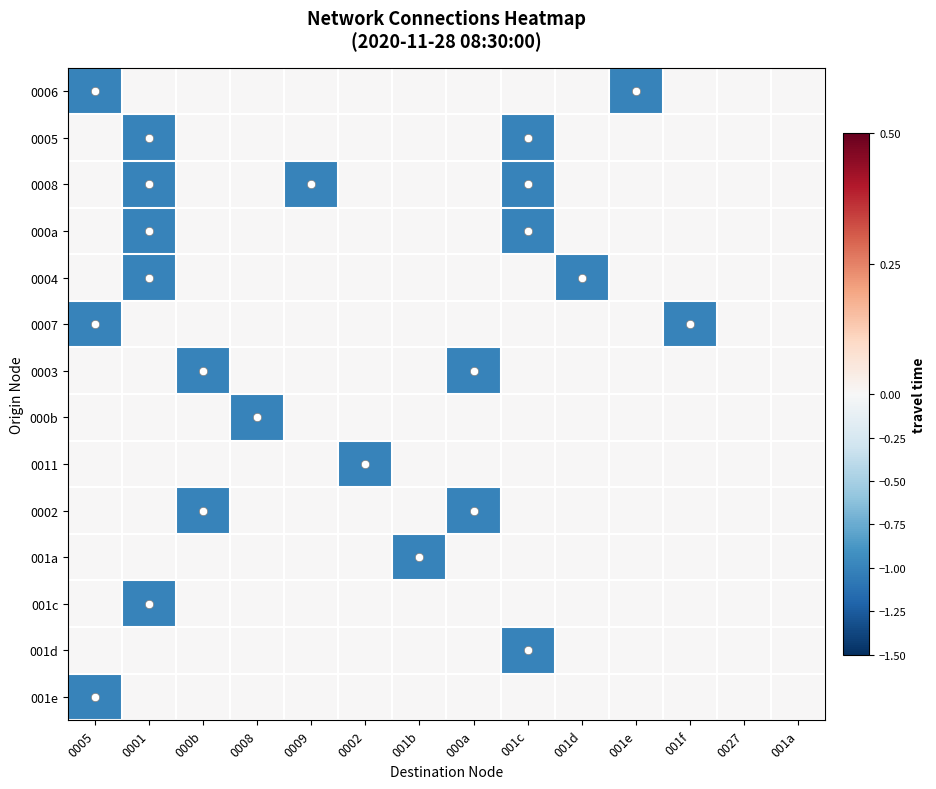

Which series has the largest range (max minus min)?

0006